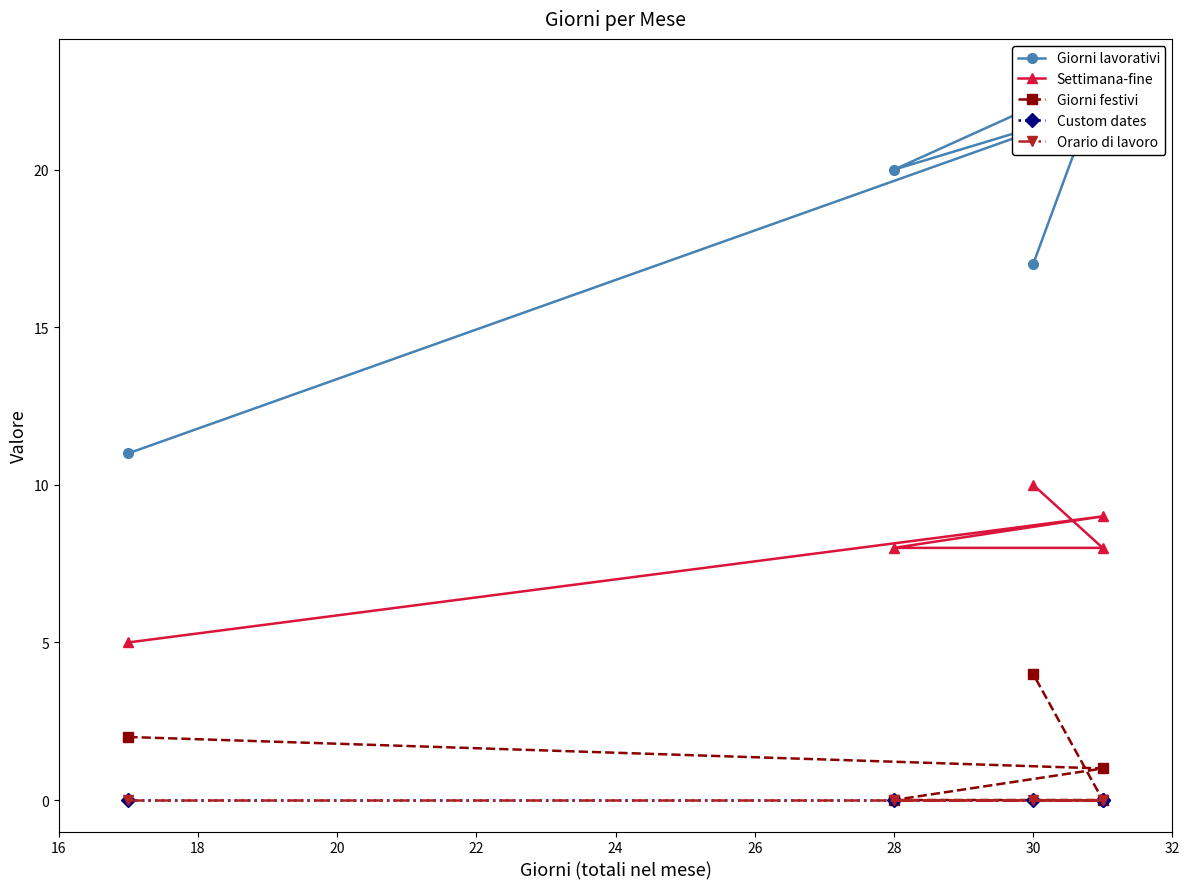

Which has a higher value, 16 or 24?

24